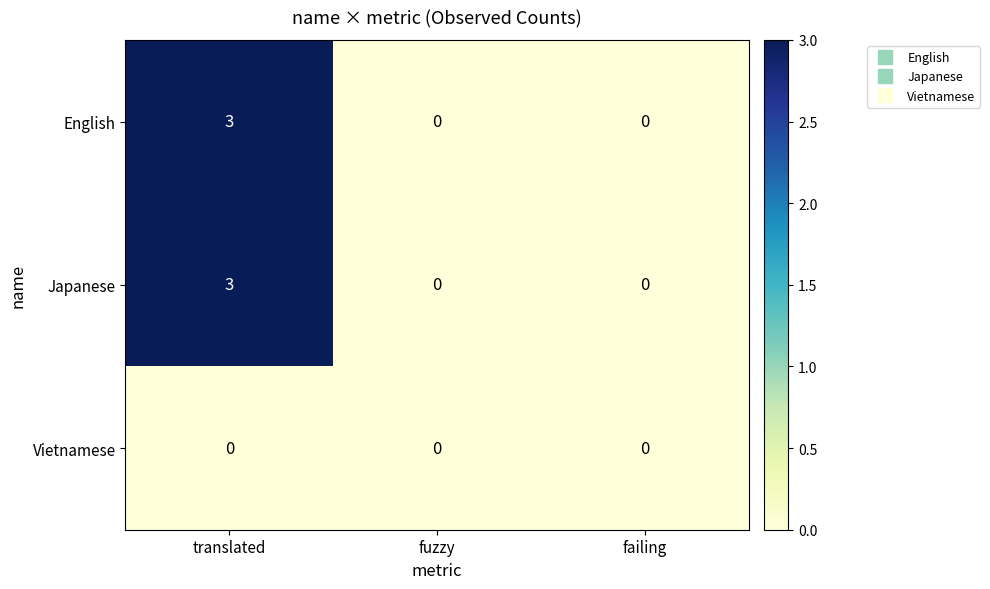

The value of English at fuzzy is 0. True or false?

True